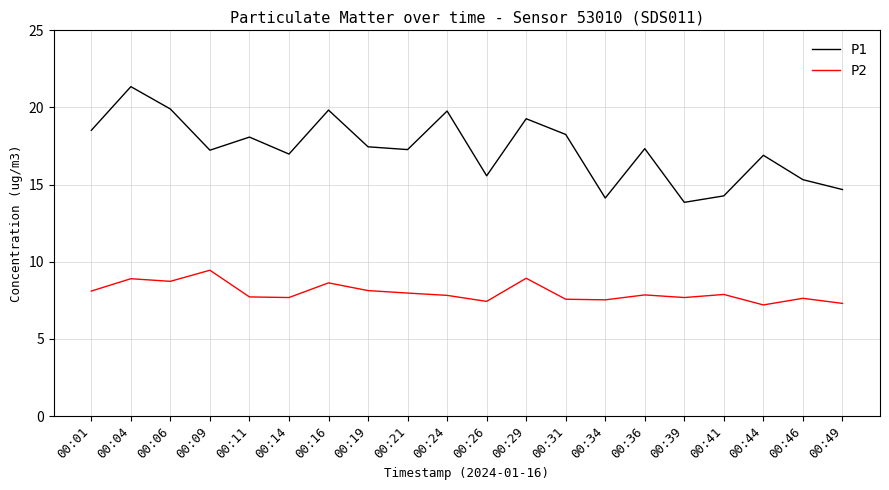

In P1, how many points are lower than both neighbors (excluding endpoints)?

6